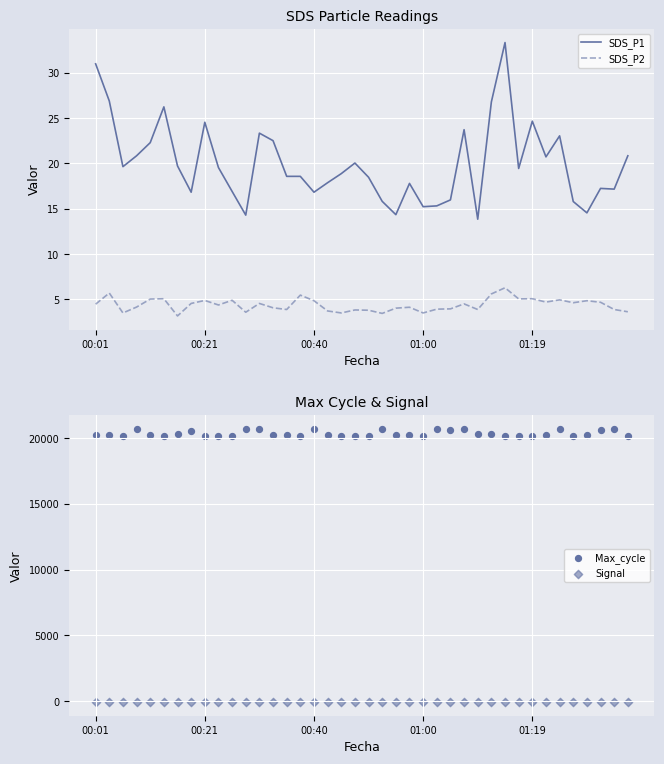

Is the value of SDS_P2 at 9 greater than the value of Signal at 25?

Yes